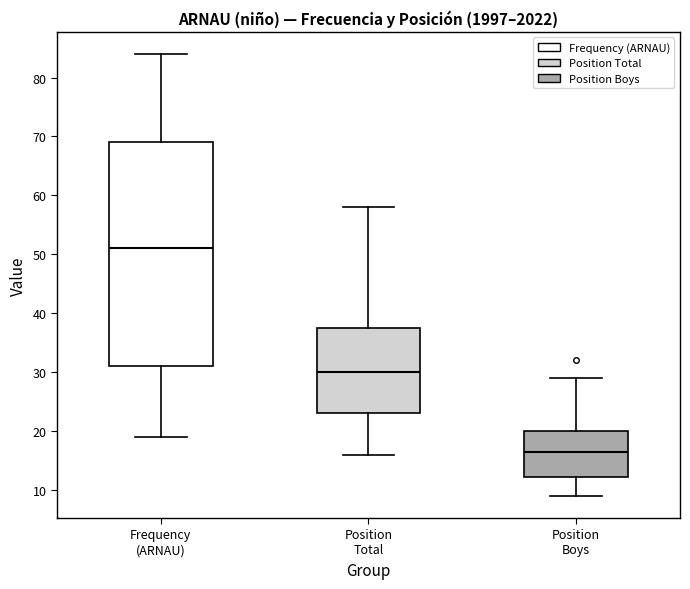

Which box's median line is the lowest?

Position Boys